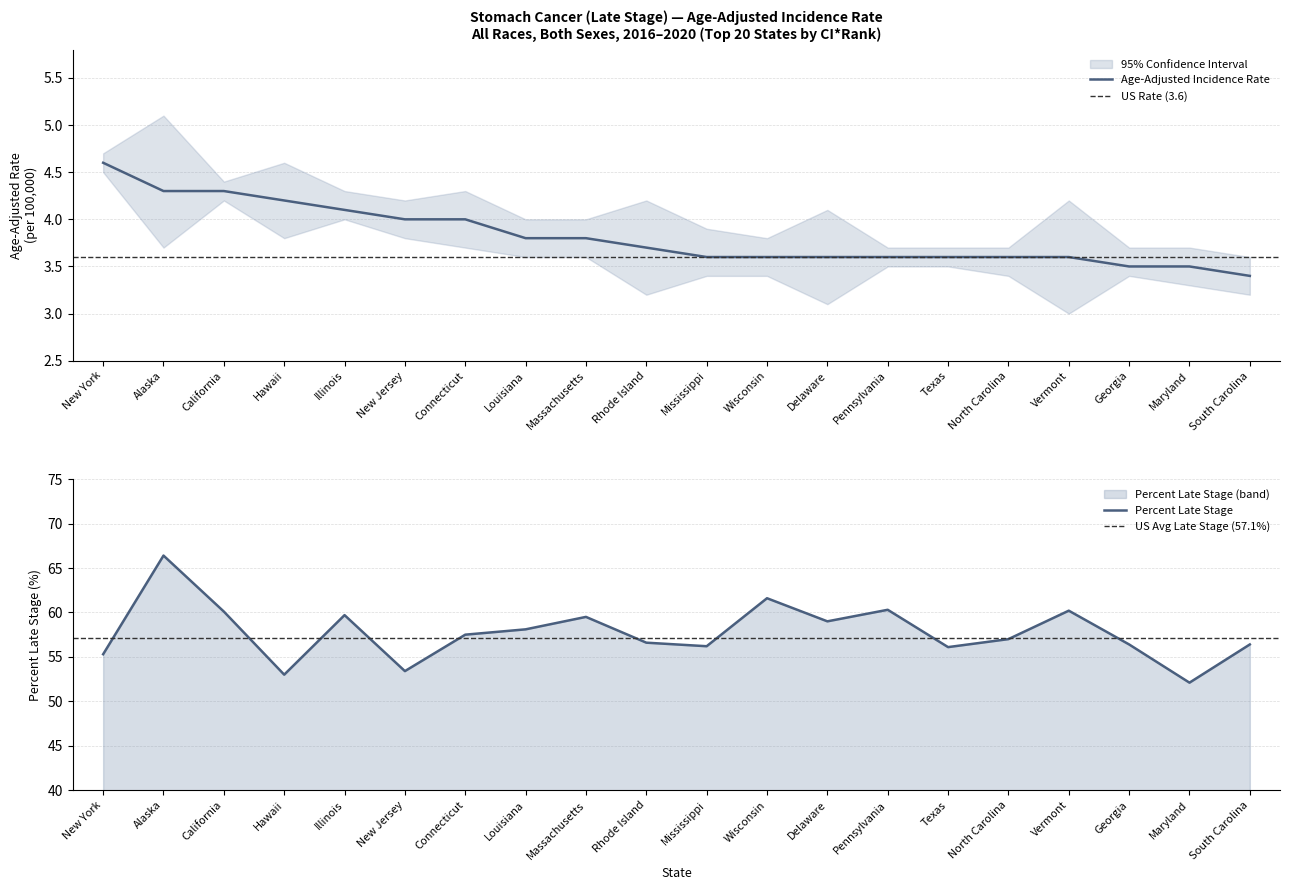

Rank the series by their maximum value, from highest to lowest.

Percent Late Stage, Age-Adjusted Rate